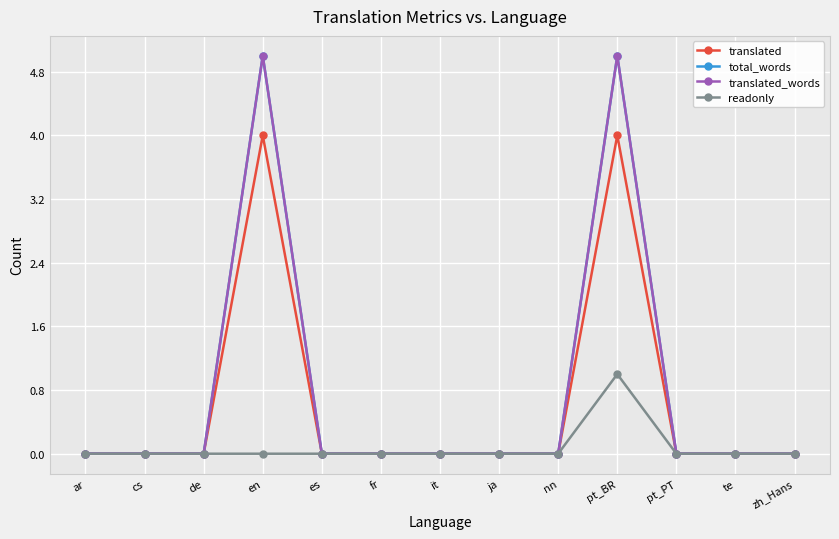

Rank the series by their maximum value, from lowest to highest.

readonly, translated, total_words, translated_words